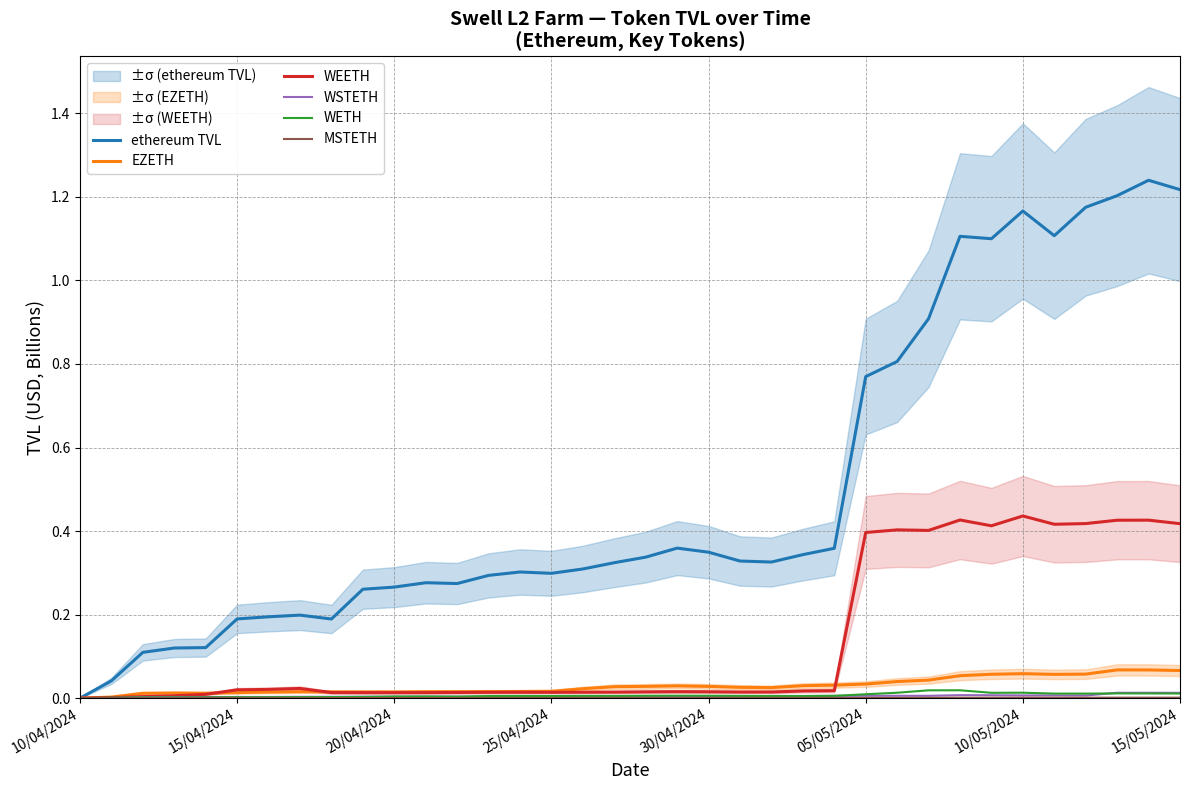

Is it true that EZETH equals 0.0 at 10/04/2024?

True